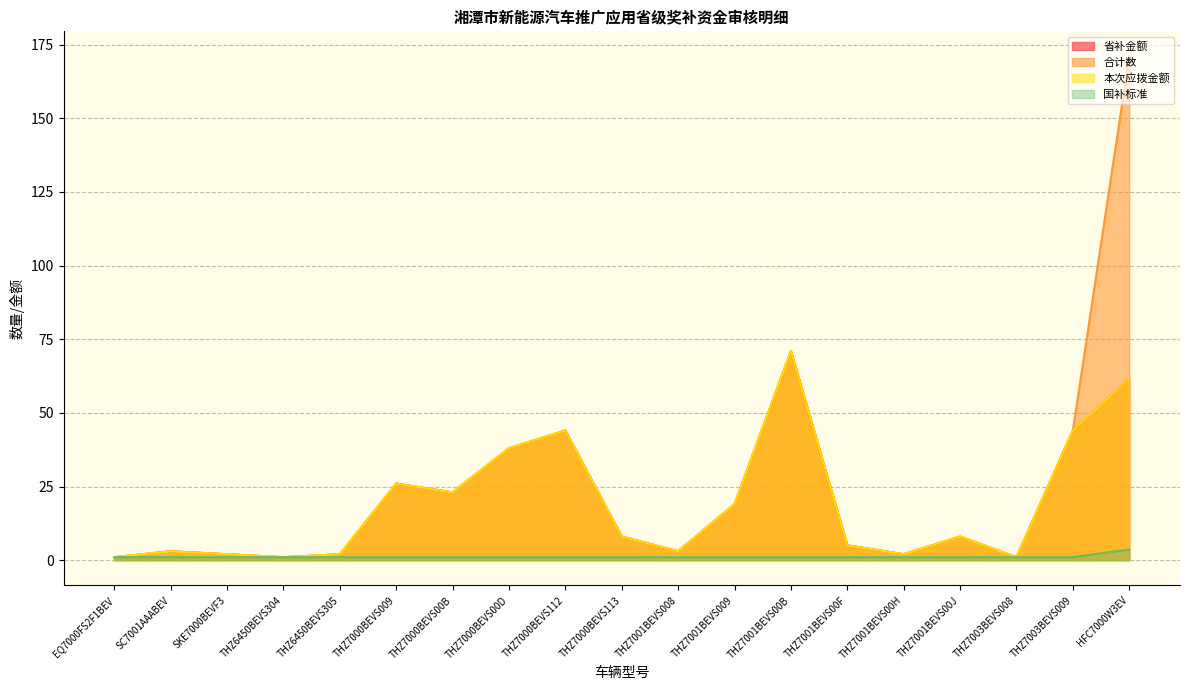

Which category has the lowest value in the 省补金额 series?

EQ7000FS2F1BEV